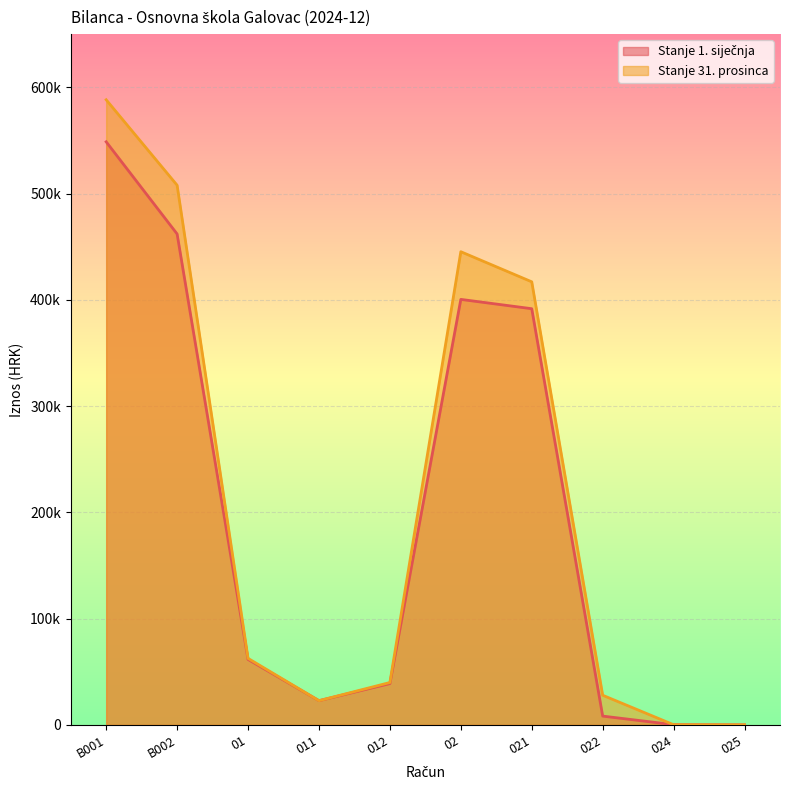

How many data points in Stanje 1. siječnja are less than 61567?

5